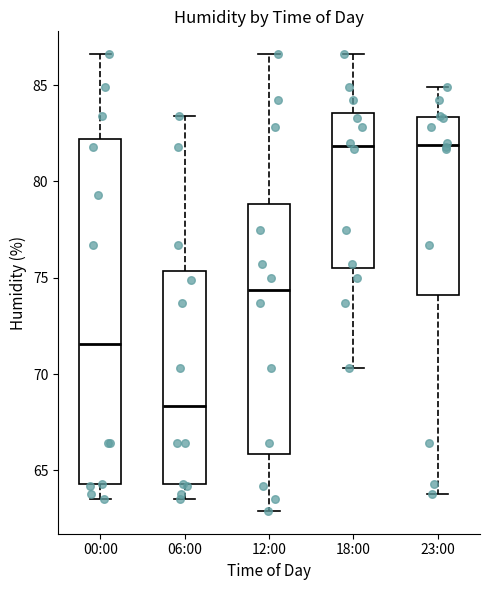

Which box has the lowest median line?

06:00